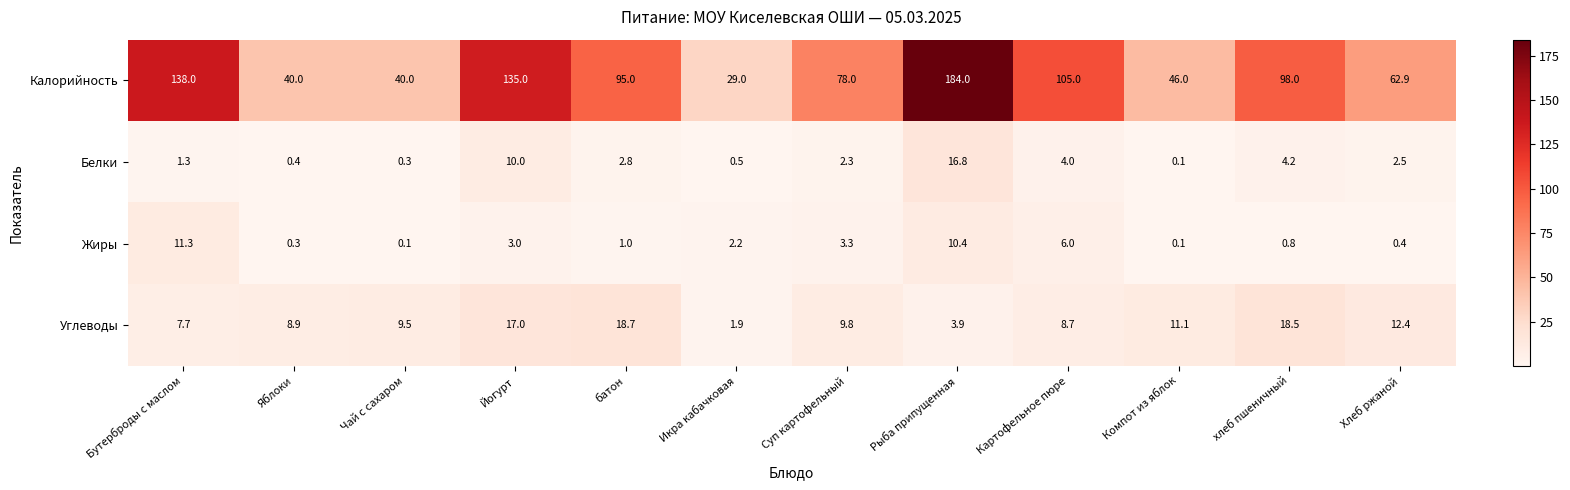

At which category is the sum across all series the highest?

Рыба припущенная